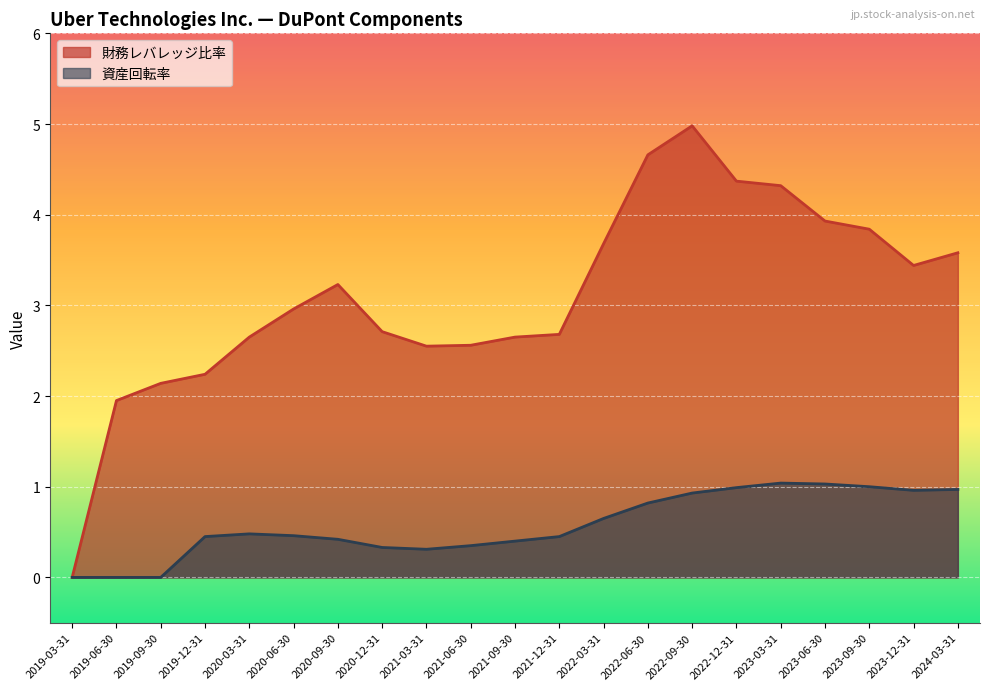

Read the 資産回転率 value at 2024-03-31.

1.0